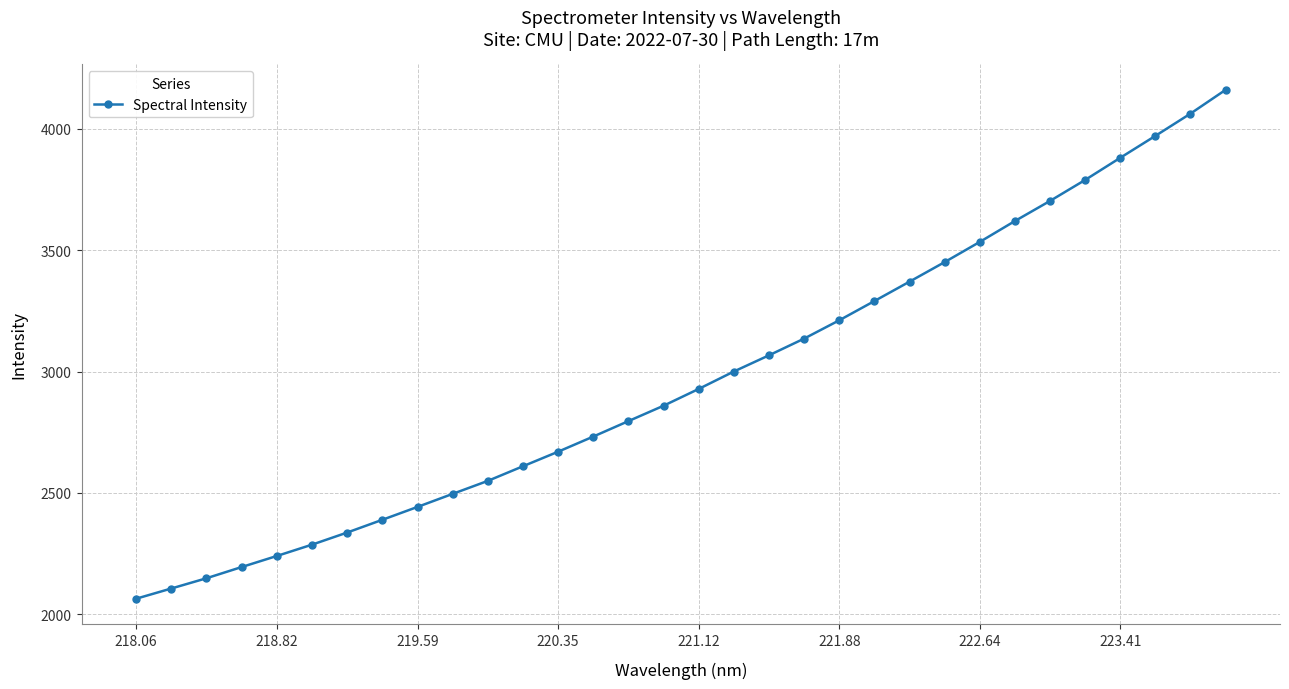

How many data points are above 2928?

16